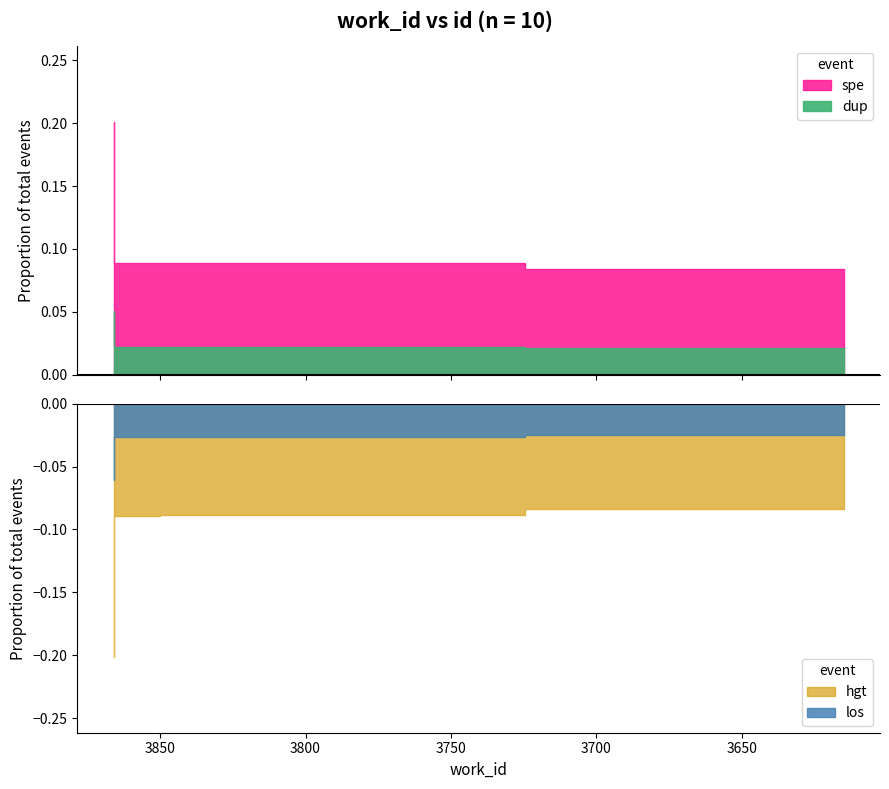

What is the sum of the id values at 9994 and 22456?

32450